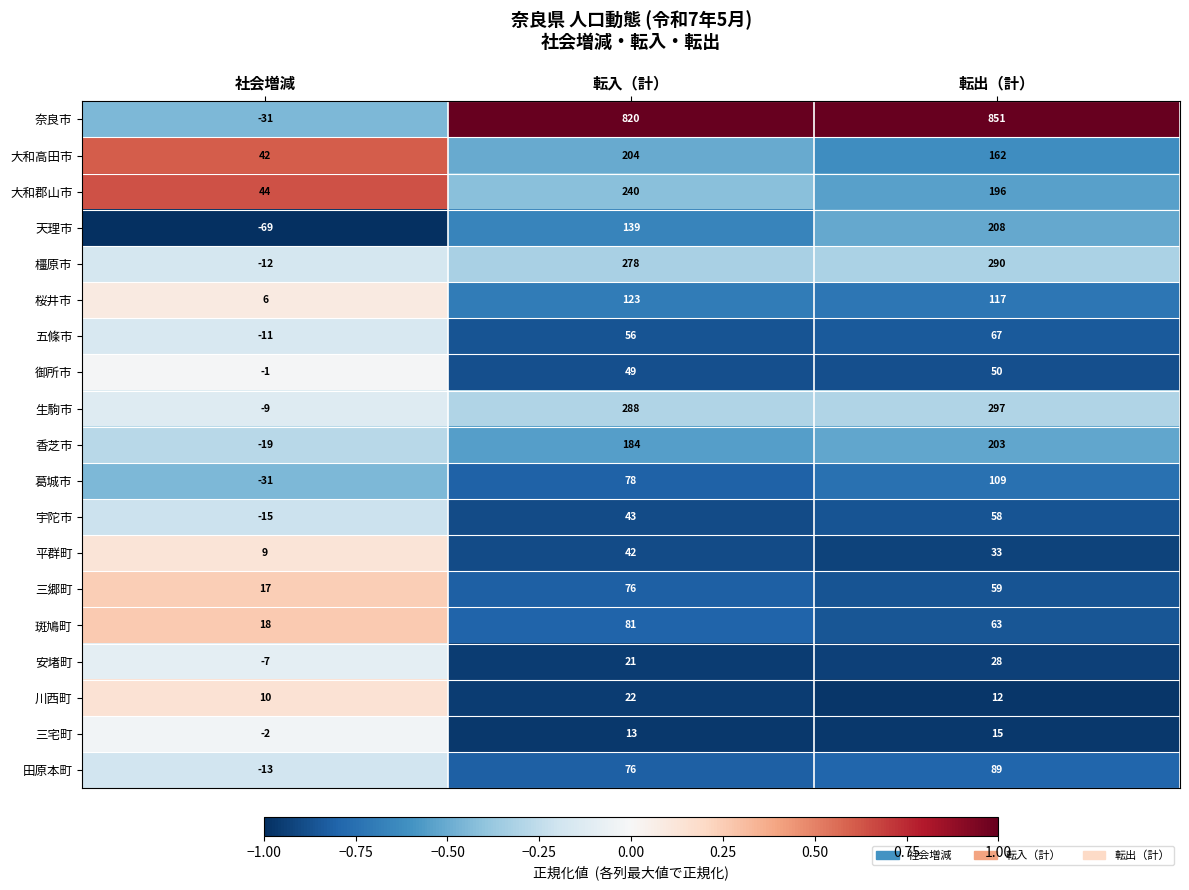

What is the sum of all 大和郡山市 values?

480